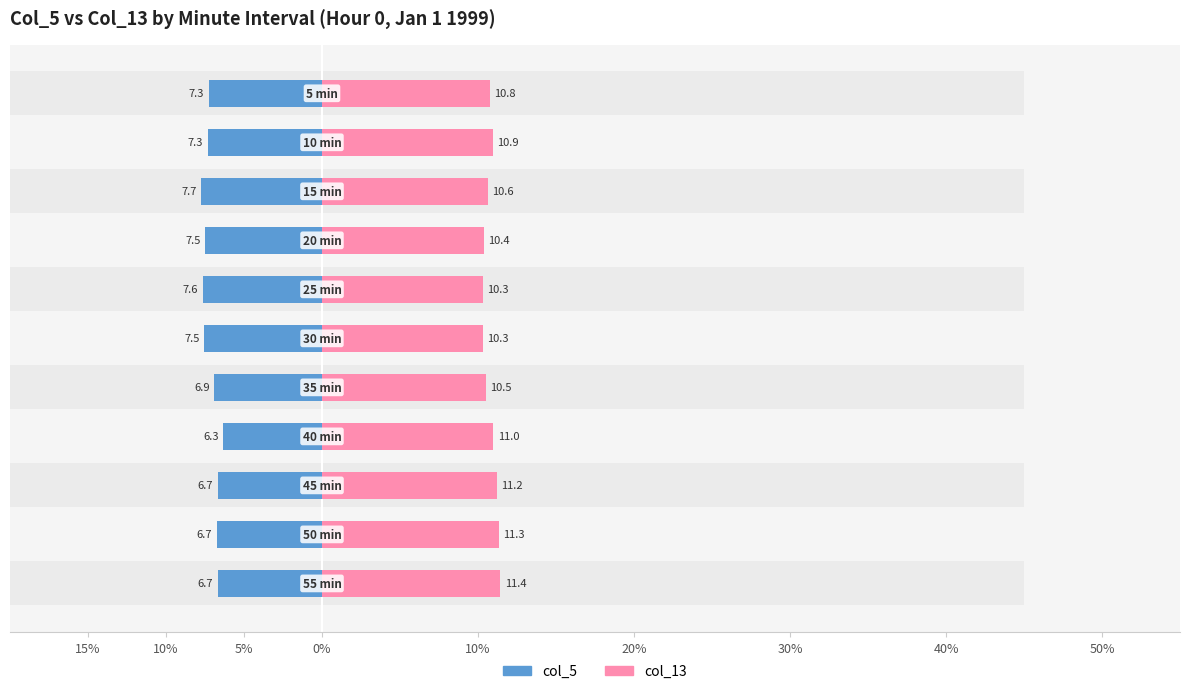

Count the number of categories in the chart.

11